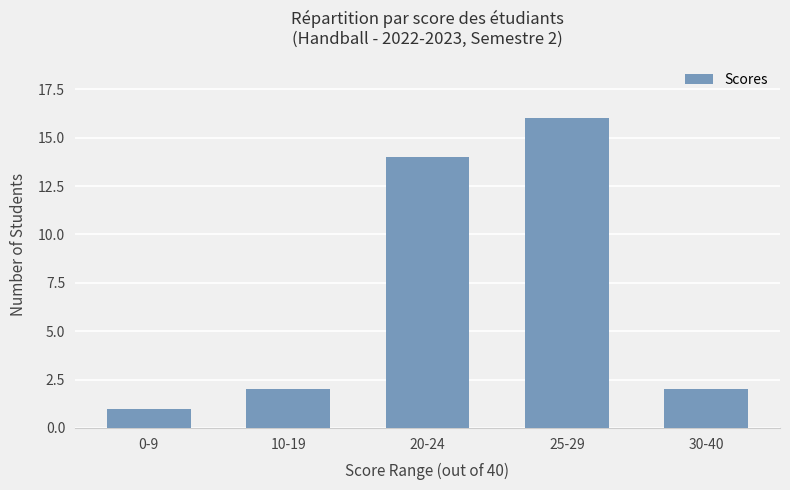

What is the ratio of the value at 25-29 to the value at 0-9?

16.0